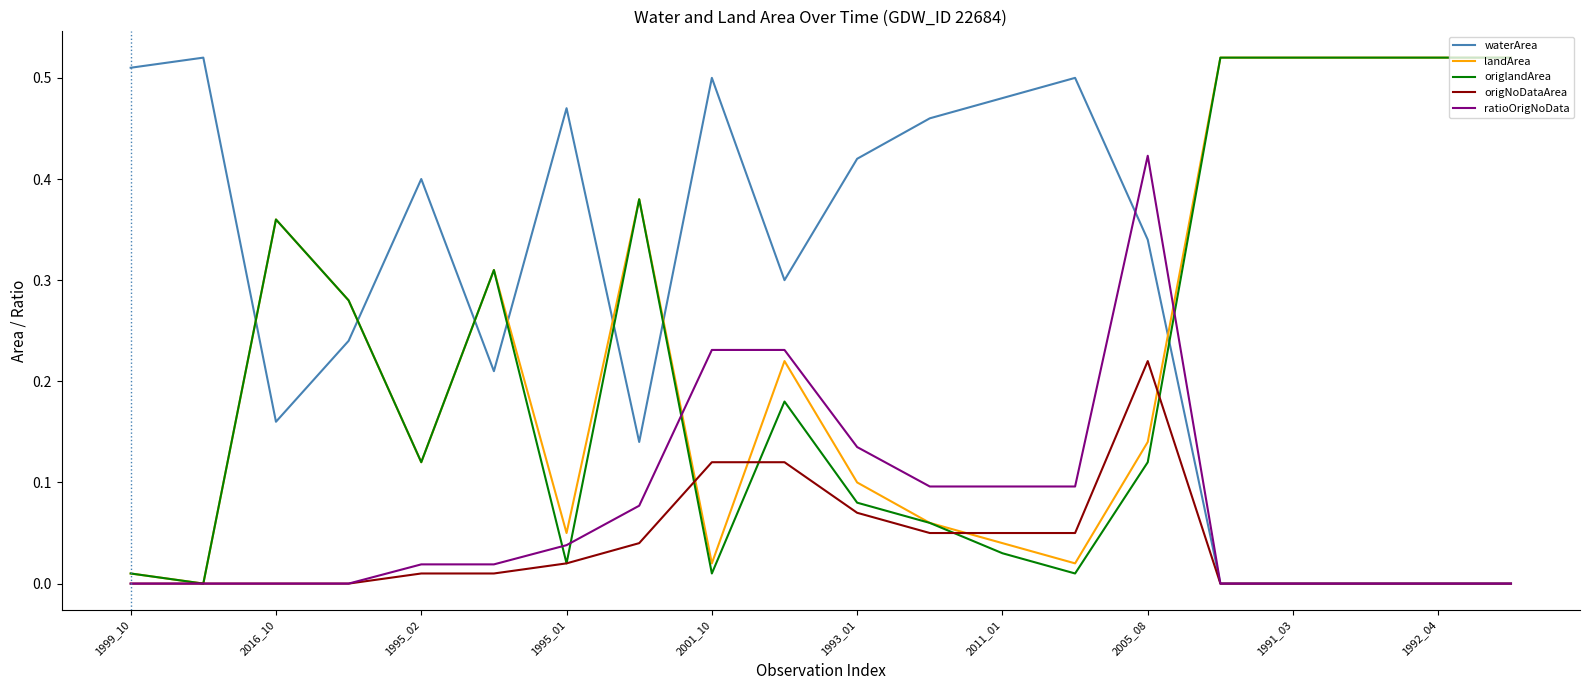

Which series has the largest total across all categories?

waterArea